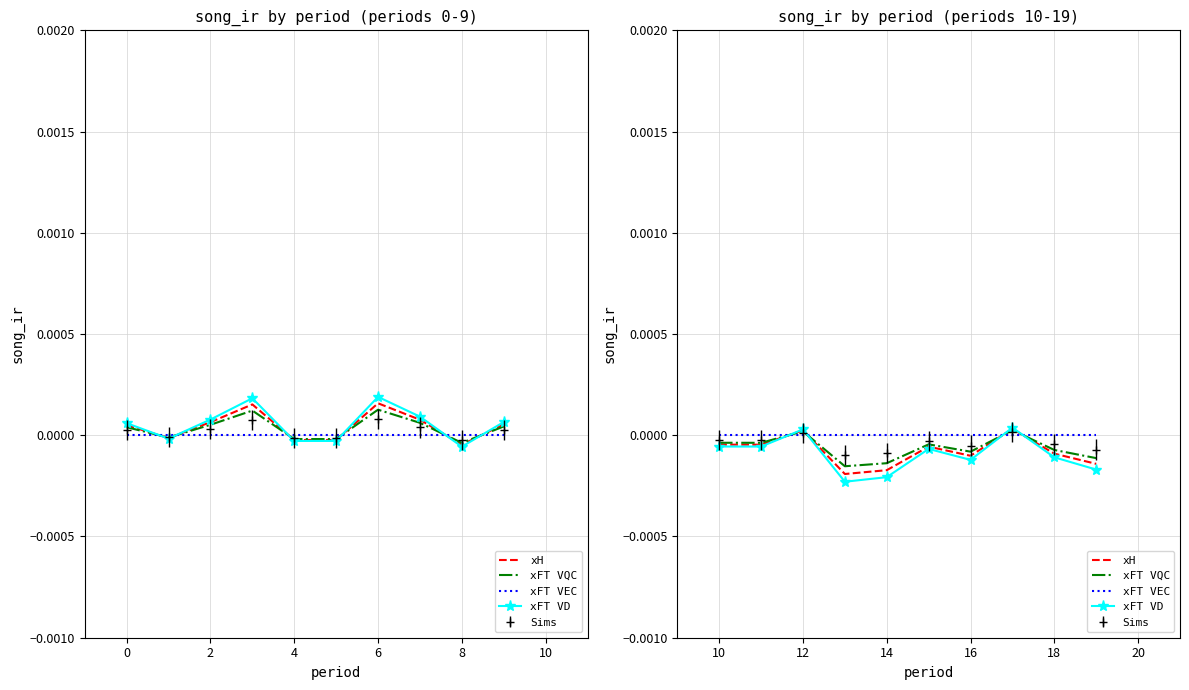

The value of xH at 18 is -0.0. True or false?

False